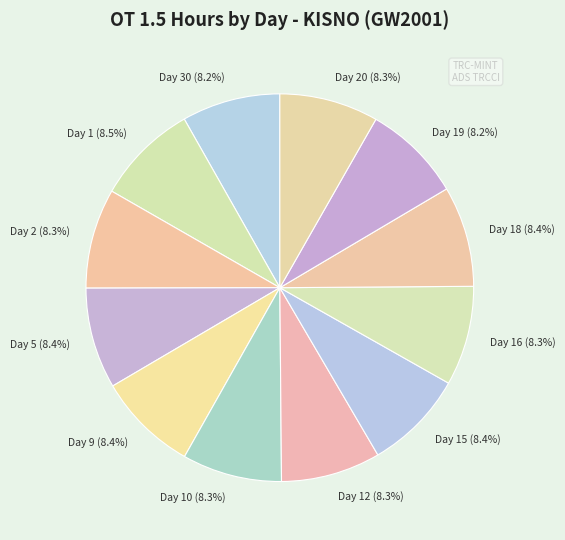

Approximately how many times larger is the value at Day 30 (8.2%) compared to Day 16 (8.3%)?

1.0